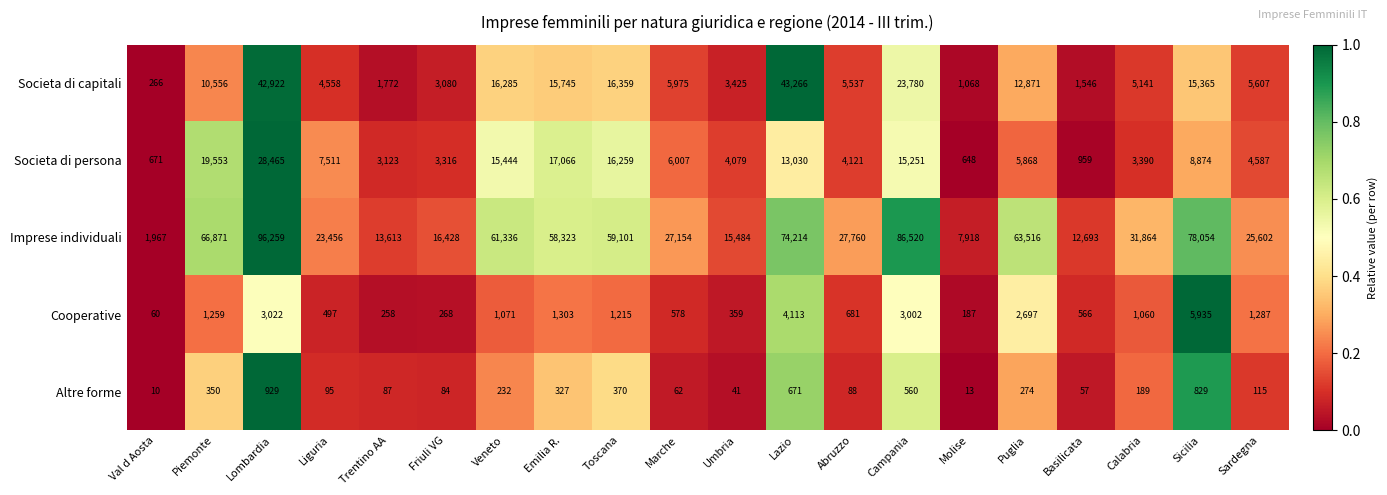

Where does the Cooperative series first go above 1071?

Piemonte